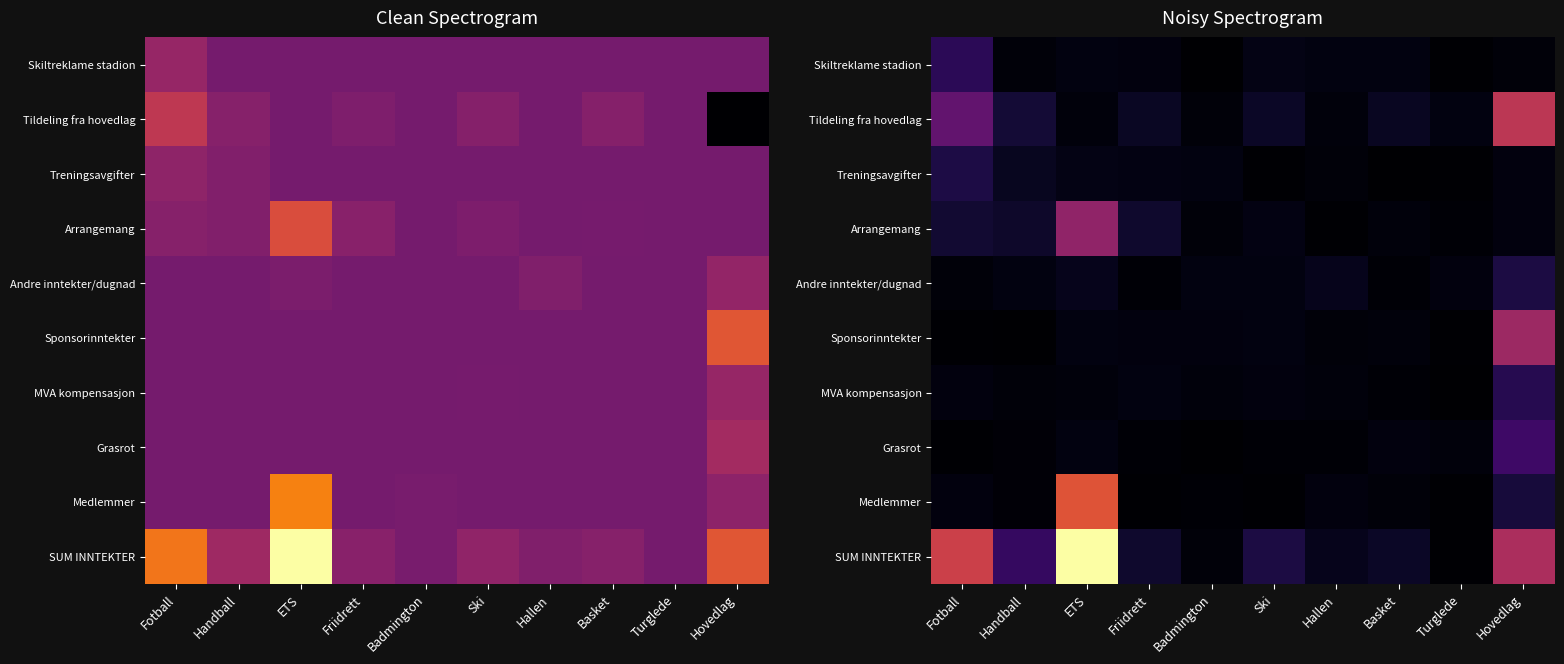

At which category does the chart reach its peak across all series?

ETS